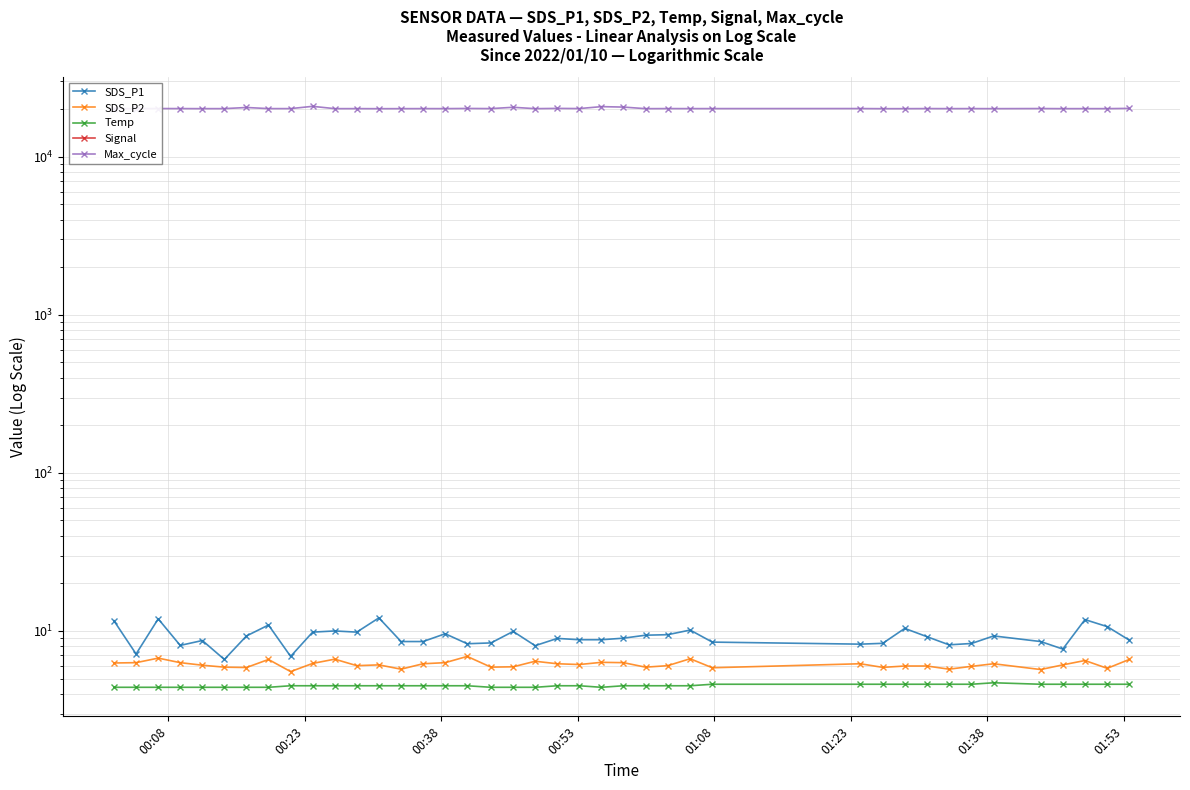

What are all the series names shown in the legend?

SDS_P1, SDS_P2, Temp, Signal, Max_cycle